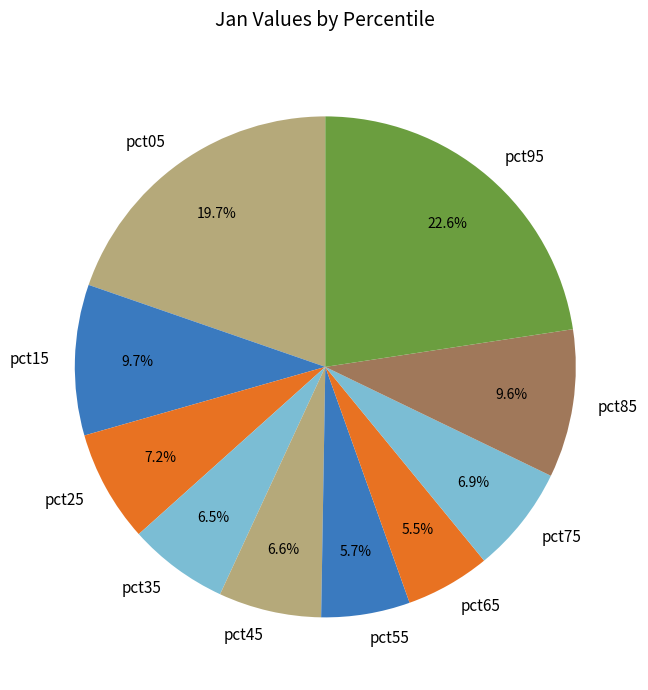

What is the largest slice in the pie chart?

pct95